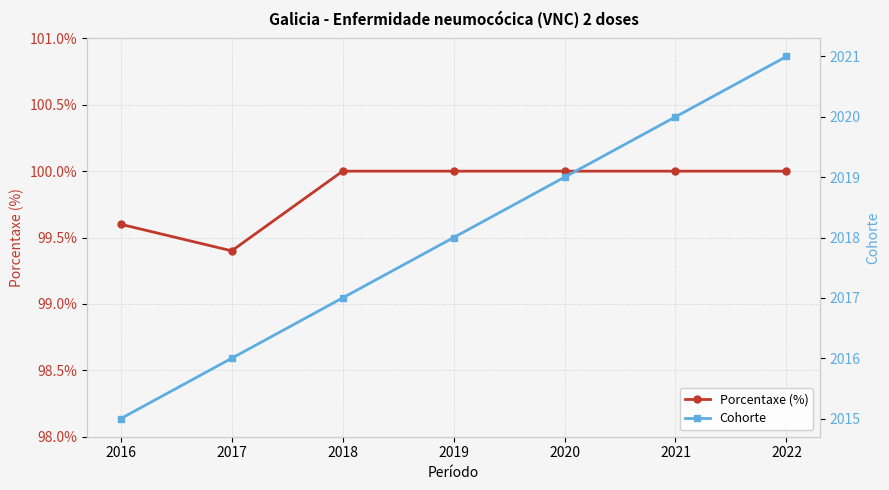

What is the average value of the Porcentaxe (%) series?

99.9